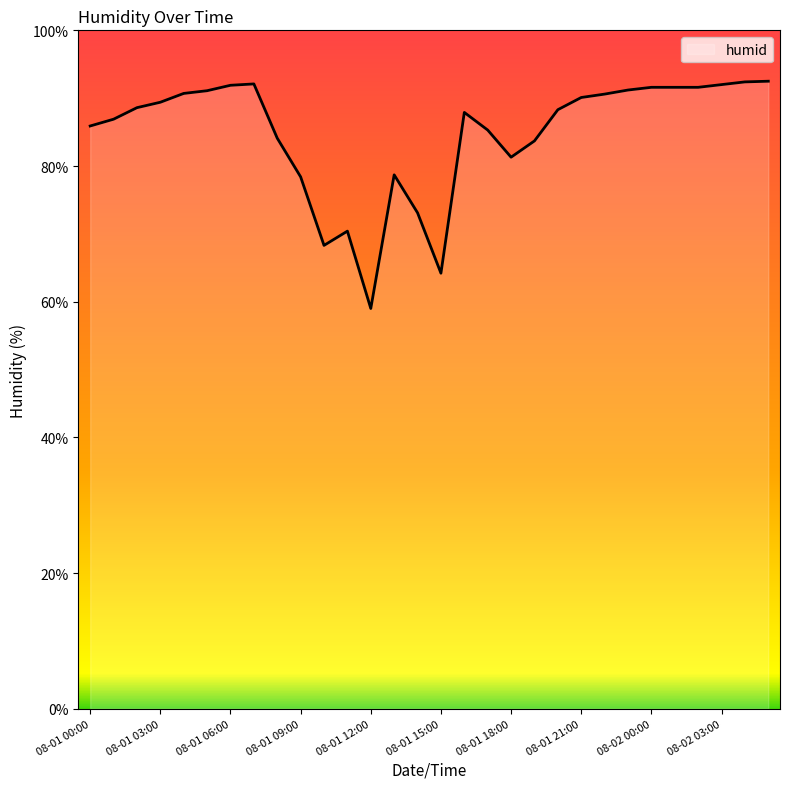

What is the greatest value displayed?

92.5